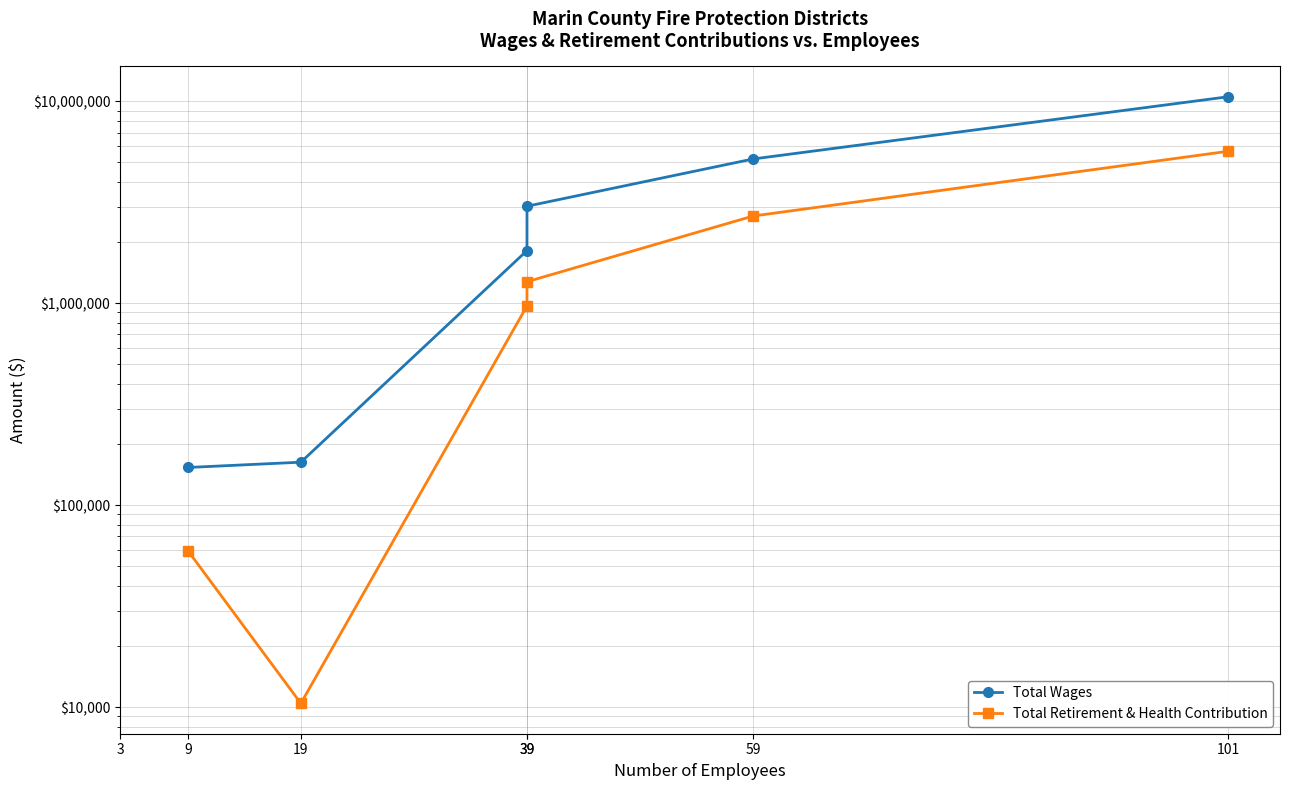

At which label is Total Wages closest to 5339592?

59